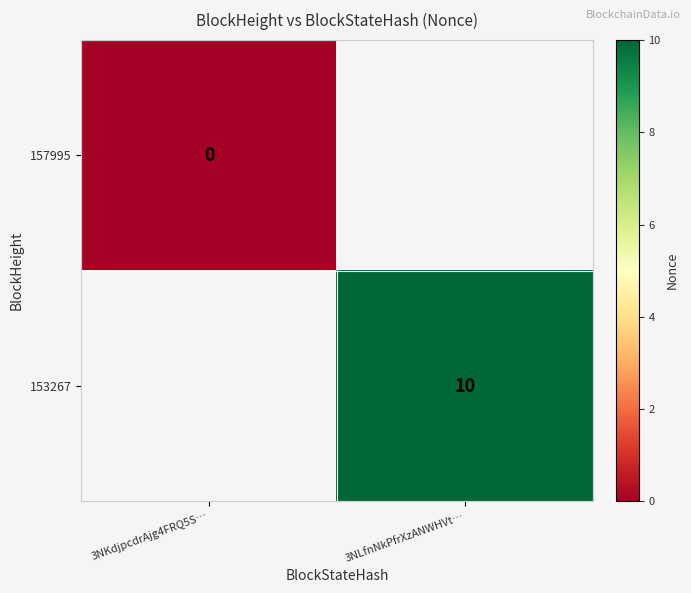

The 153267 series shows 14 at 3NLfnNkPfrXzANWHVt…. True or false?

False